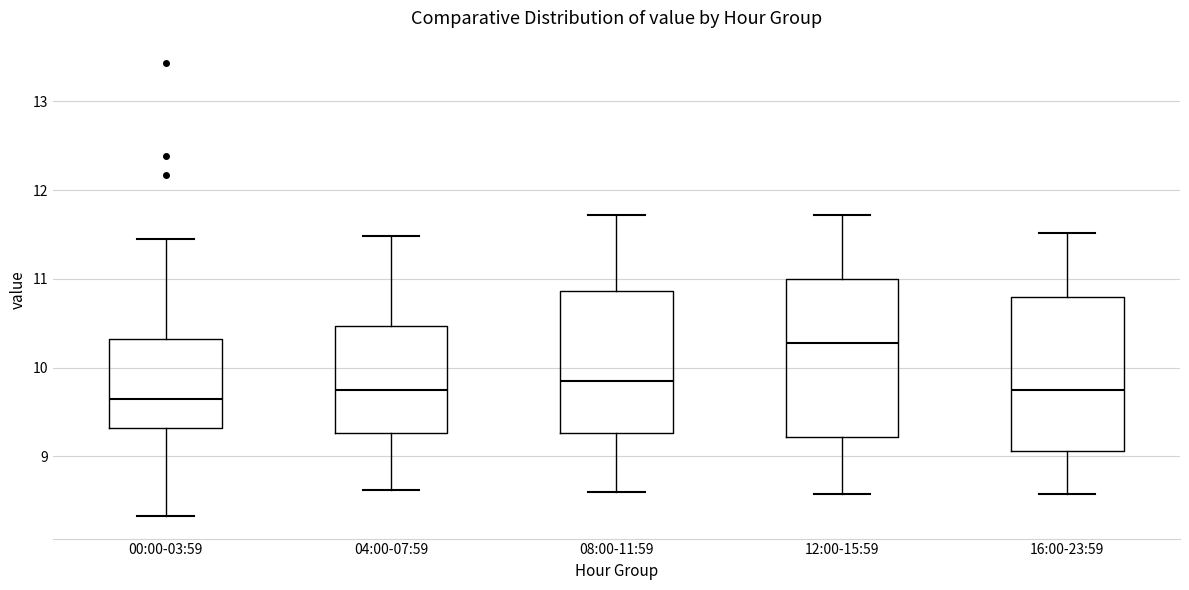

Reading left to right, read every box against the y-axis: the position of its median line, the range the box covers, and the ends of its whiskers. The values are not printed on the chart, so give them approximately, as read against the axis.

00:00-03:59: median 9.7, box 9.3 to 10.3, whiskers 8.3 to 11.5
04:00-07:59: median 9.8, box 9.3 to 10.5, whiskers 8.6 to 11.5
08:00-11:59: median 9.9, box 9.3 to 10.9, whiskers 8.6 to 11.7
12:00-15:59: median 10.3, box 9.2 to 11.0, whiskers 8.6 to 11.7
16:00-23:59: median 9.8, box 9.1 to 10.8, whiskers 8.6 to 11.5